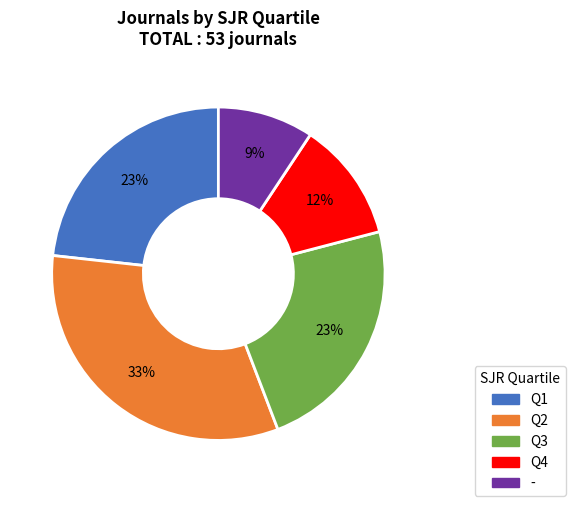

Between Q1 and Q2, which is larger?

Q2